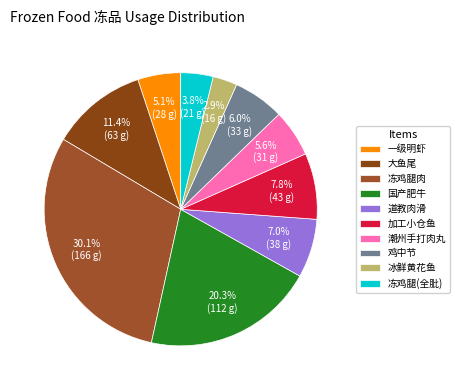

Is it true that 冻鸡腿肉 is 30% of the pie?

True